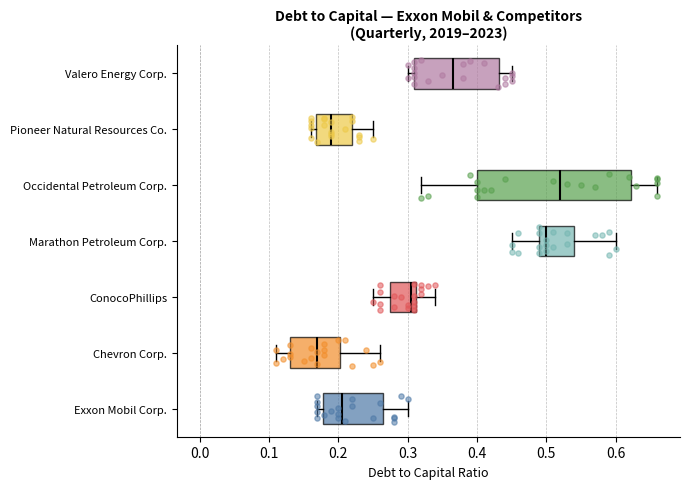

Reading bottom to top, transcribe this box plot: for each box, give where its median line is, the range the box spans, and where its two whiskers end, as read against the x-axis. The values are not printed on the chart, so give them approximately, as read against the axis.

Exxon Mobil Corp.: median 0.21, box 0.18 to 0.27, whiskers 0.17 to 0.30
Chevron Corp.: median 0.17, box 0.13 to 0.20, whiskers 0.11 to 0.26
ConocoPhillips: median 0.31 (just left of the box's right edge), box 0.28 to 0.31, whiskers 0.25 to 0.34
Marathon Petroleum Corp.: median 0.50, box 0.49 to 0.54, whiskers 0.45 to 0.60
Occidental Petroleum Corp.: median 0.52, box 0.40 to 0.62, whiskers 0.32 to 0.66
Pioneer Natural Resources Co.: median 0.19, box 0.17 to 0.22, whiskers 0.16 to 0.25
Valero Energy Corp.: median 0.37, box 0.31 to 0.43, whiskers 0.30 to 0.45